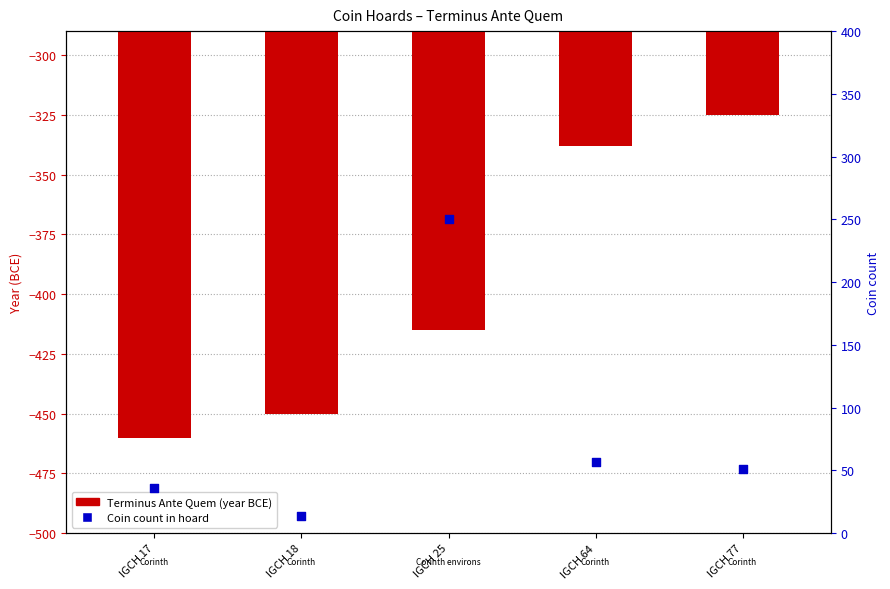

Which series contains the lowest Y value?

Terminus Ante Quem (year)